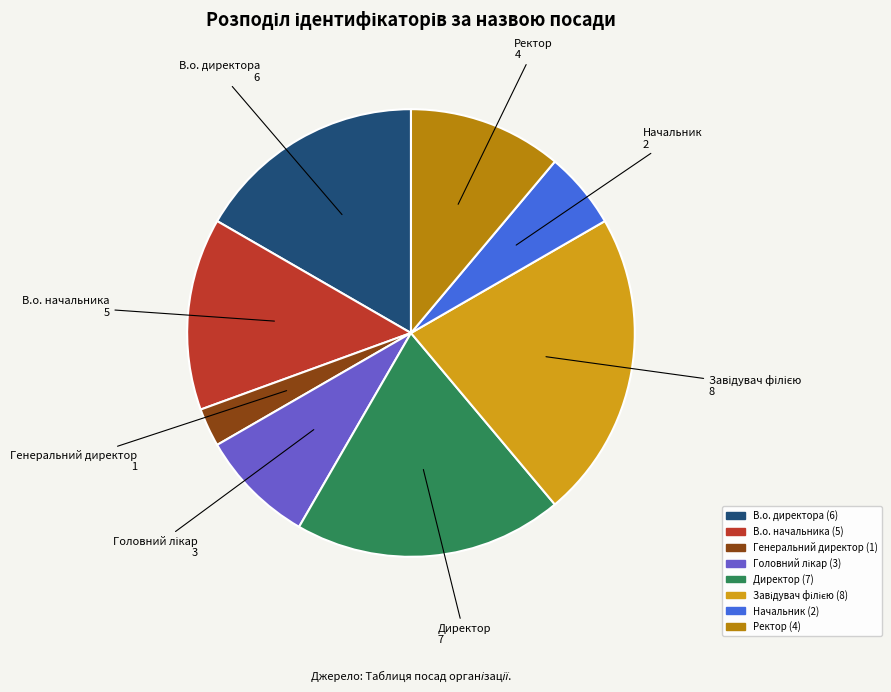

What is the smallest slice in the pie chart?

Генеральний директор